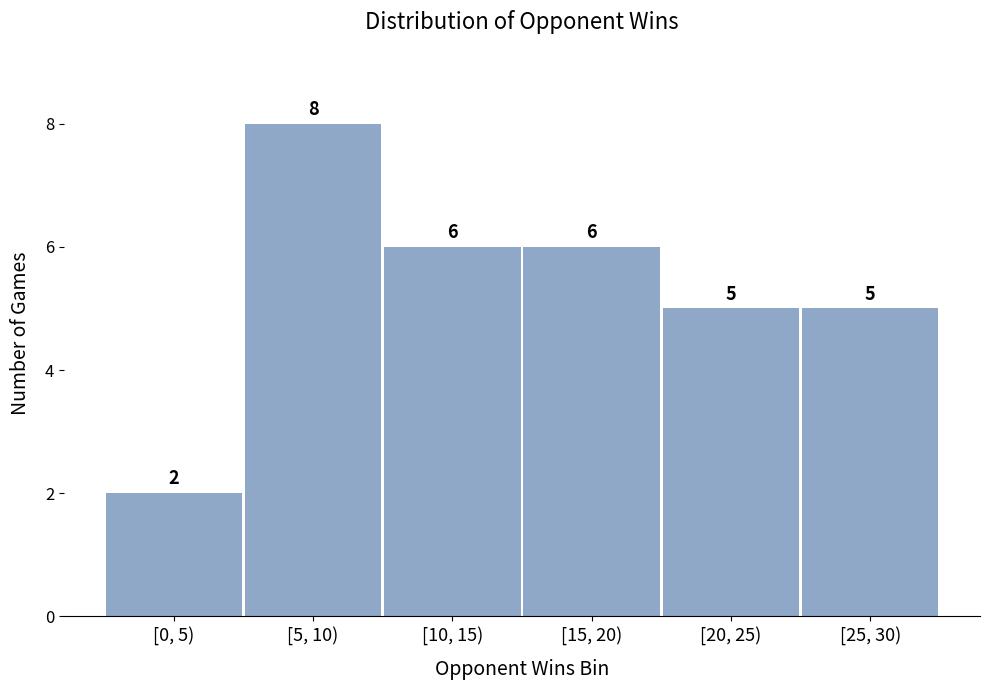

Reading left to right, extract all data points from this chart.

2	8	6	6	5	5